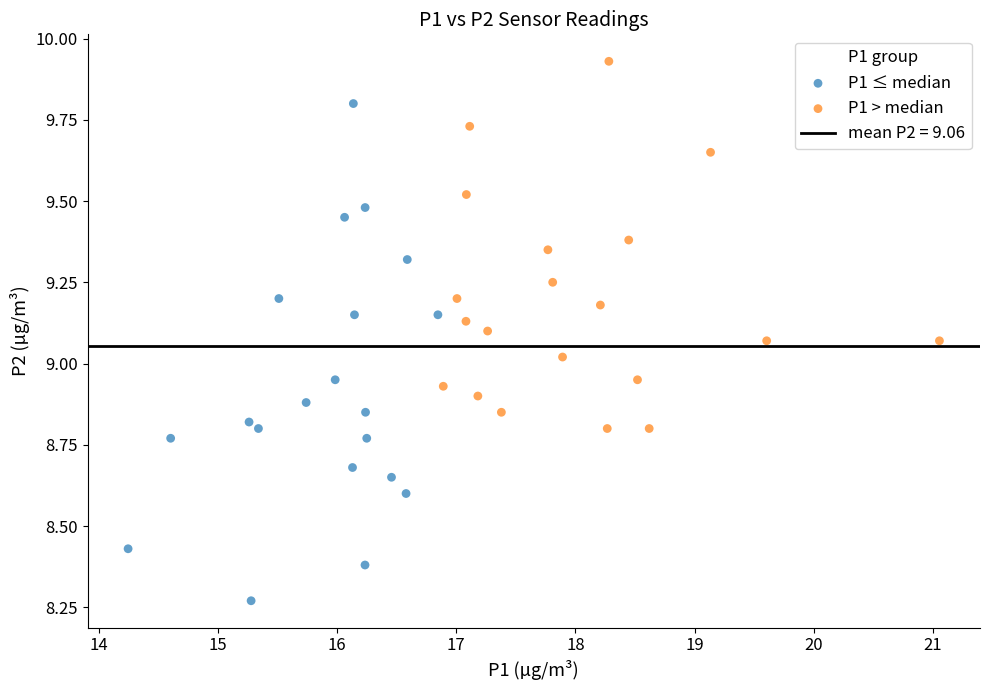

Which series has the largest Y range (max minus min)?

P1 ≤ median